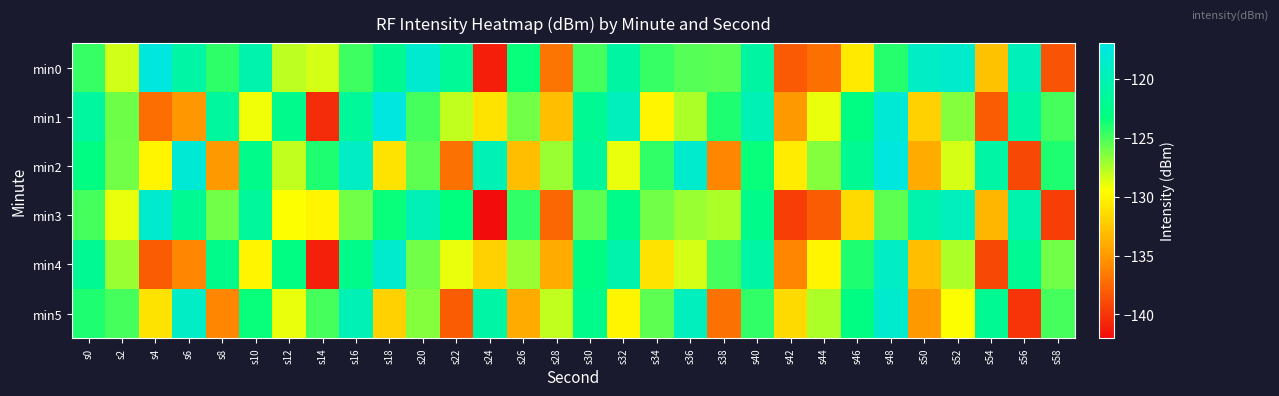

Rank the series by their maximum value, from lowest to highest.

min3, min4, min5, min0, min2, min1